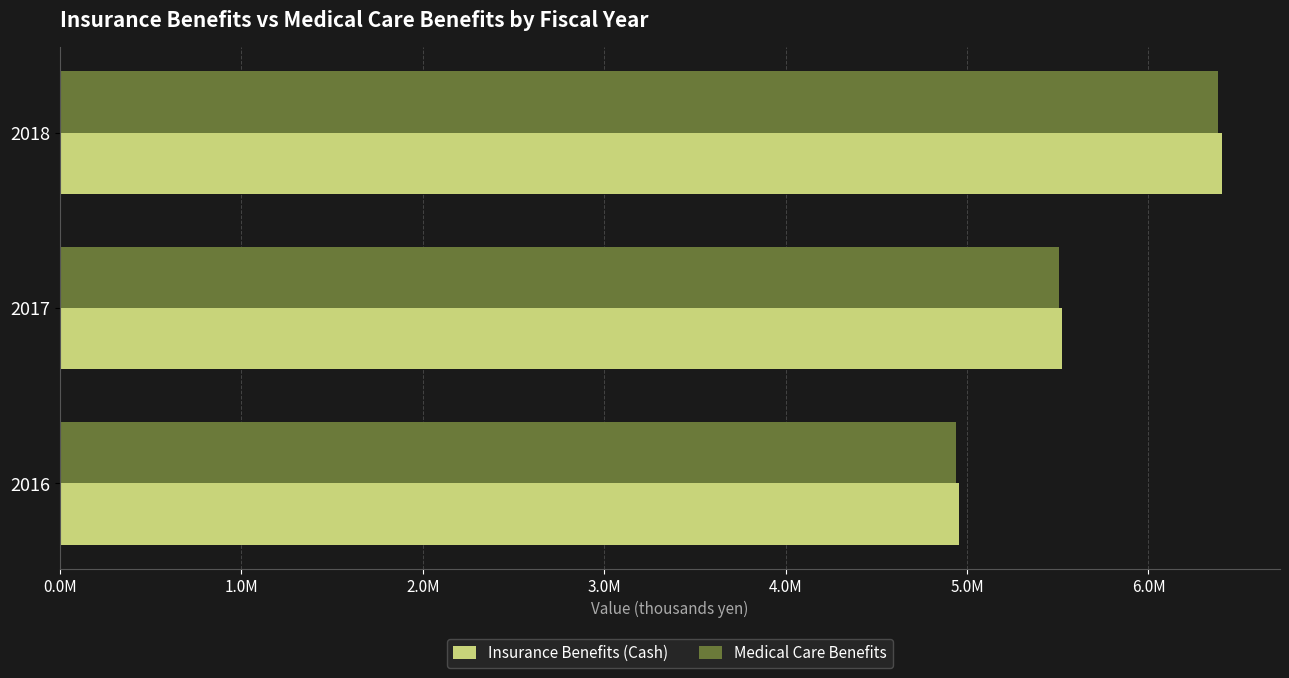

How many Medical Care Benefits values are between 4937691 and 6384591?

3